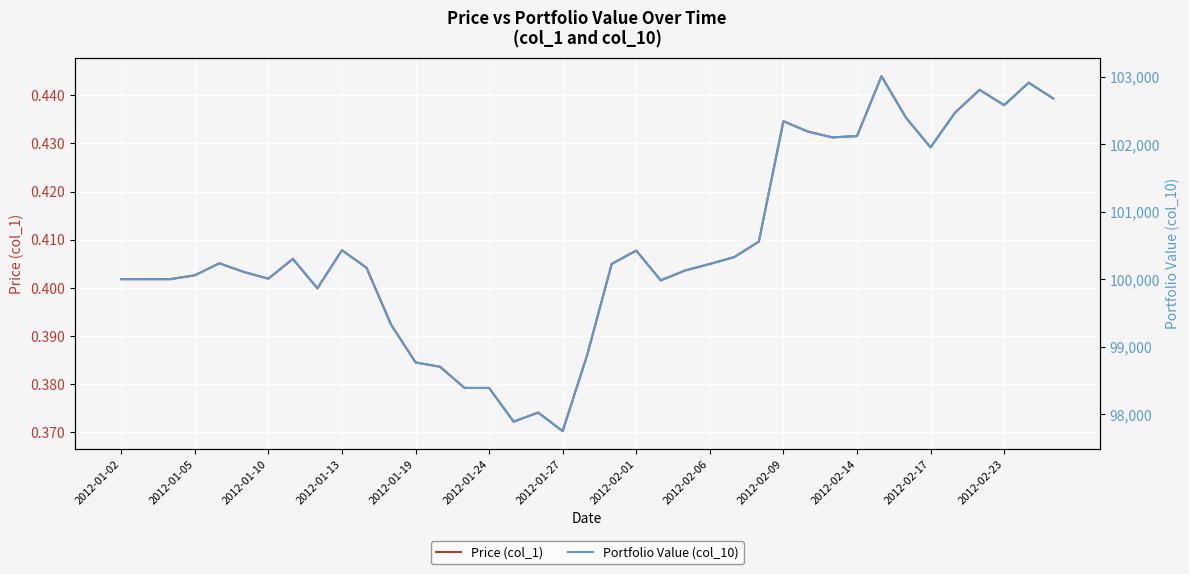

What is the average value of the Portfolio Value (col_10) series?

100479.3